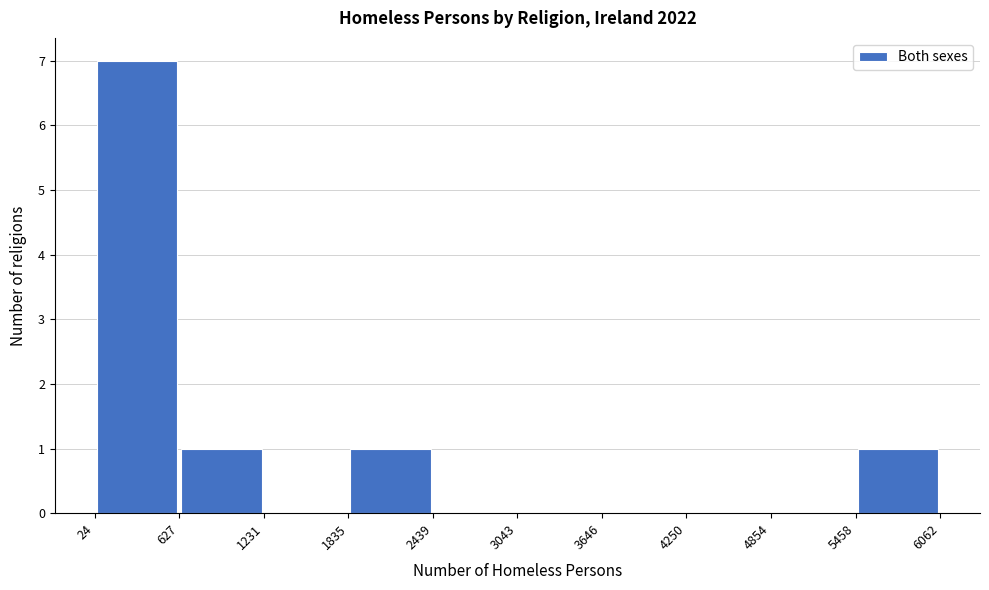

Reading left to right, list every bar in this chart as the range it spans on the x-axis followed by its height. The values are not printed on the chart, so give them approximately, as read against the axis.

24 to 627: 7
627 to 1231: 1
1231 to 1835: 0
1835 to 2439: 1
2439 to 3043: 0
3043 to 3646: 0
3646 to 4250: 0
4250 to 4854: 0
4854 to 5458: 0
5458 to 6062: 1